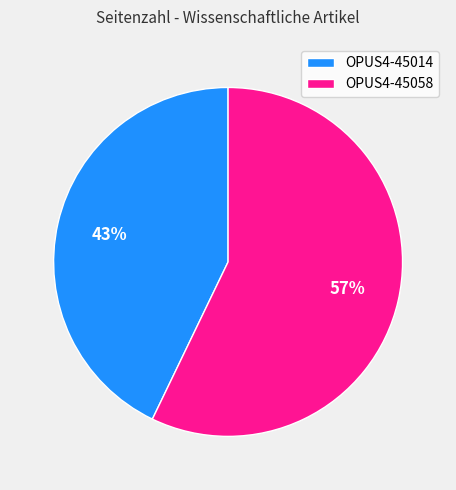

Combined, do OPUS4-45058 and OPUS4-45014 account for over 50%?

Yes